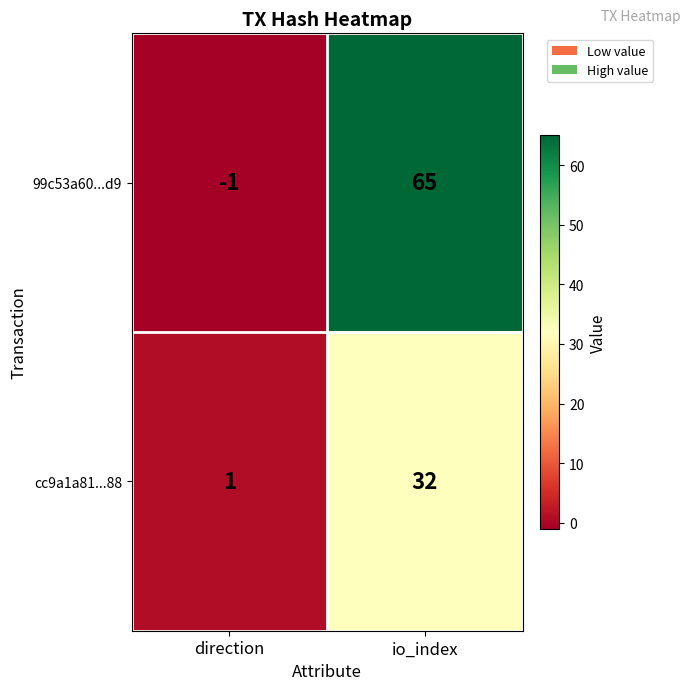

At how many categories does at least one series exceed 45?

1